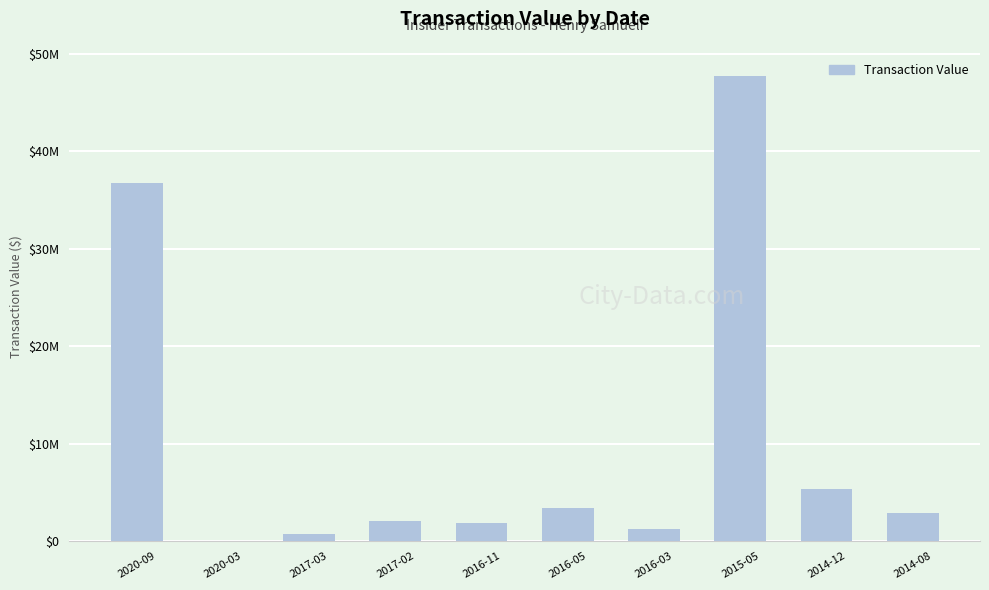

Are the bars horizontal?

No